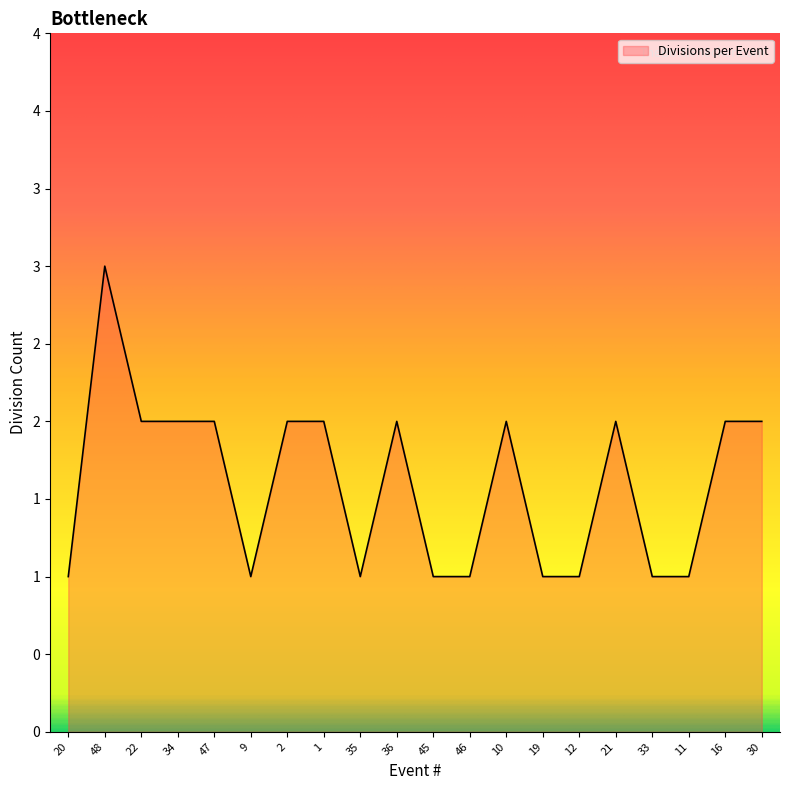

Is this an area chart (filled region under the line)?

Yes